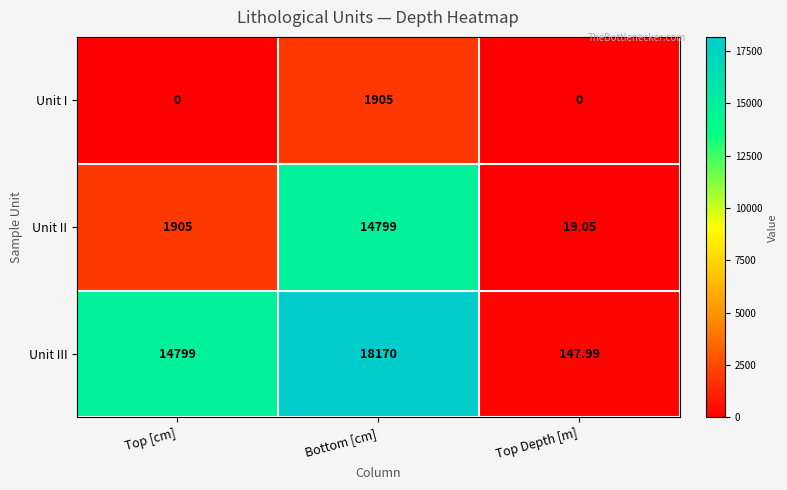

Which series has the largest range (max minus min)?

Unit III